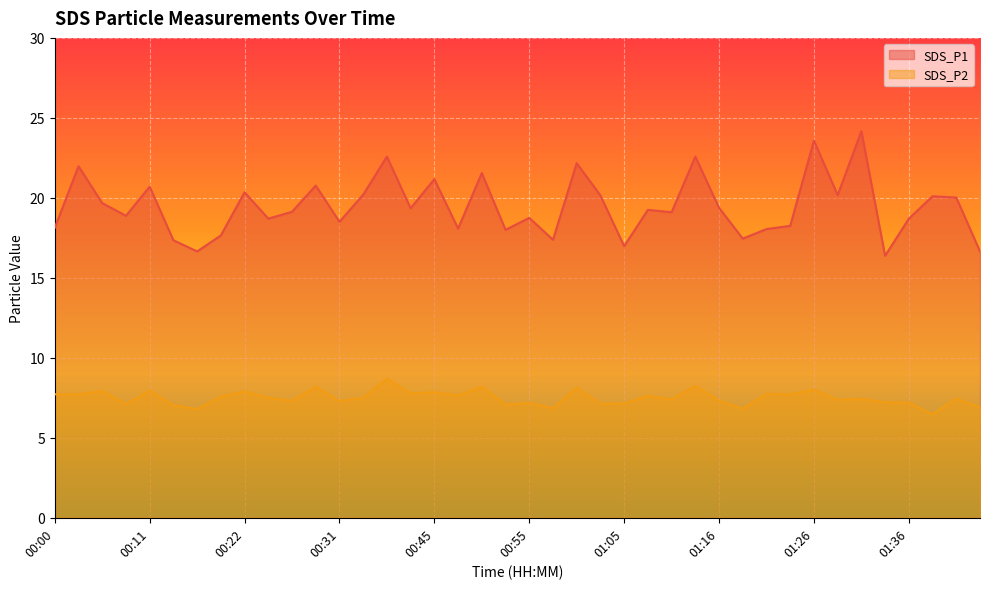

At which category does SDS_P2 reach its first local peak?

00:05